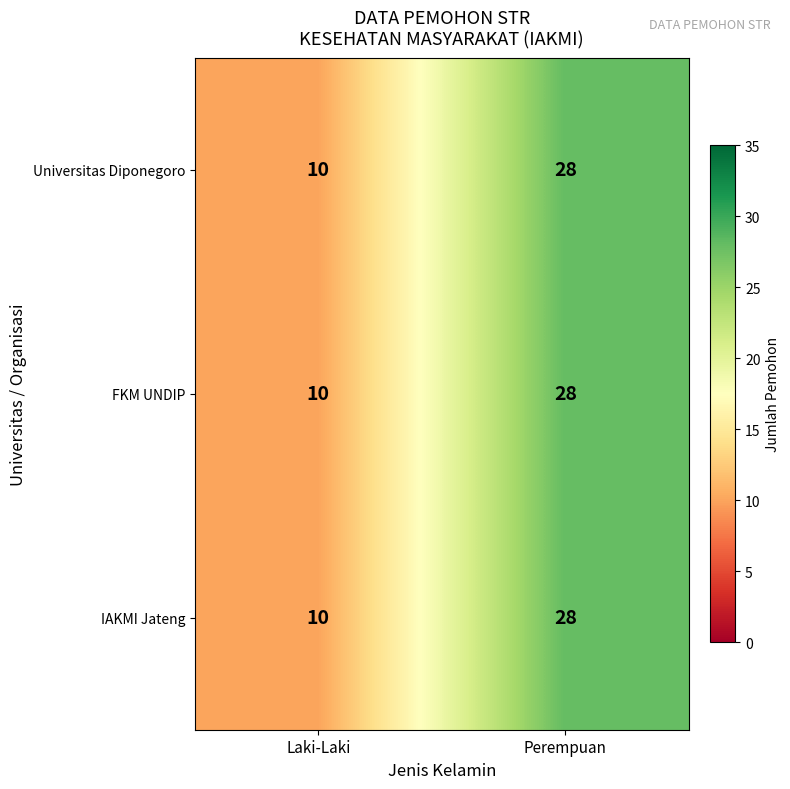

Read the IAKMI Jateng value at Laki-Laki, to the nearest 10.

10